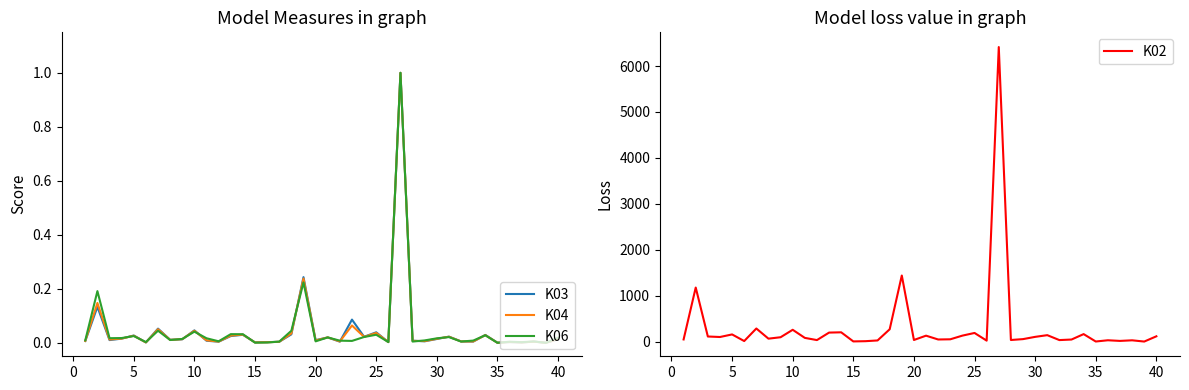

Between 18 and 39, which is larger?

18